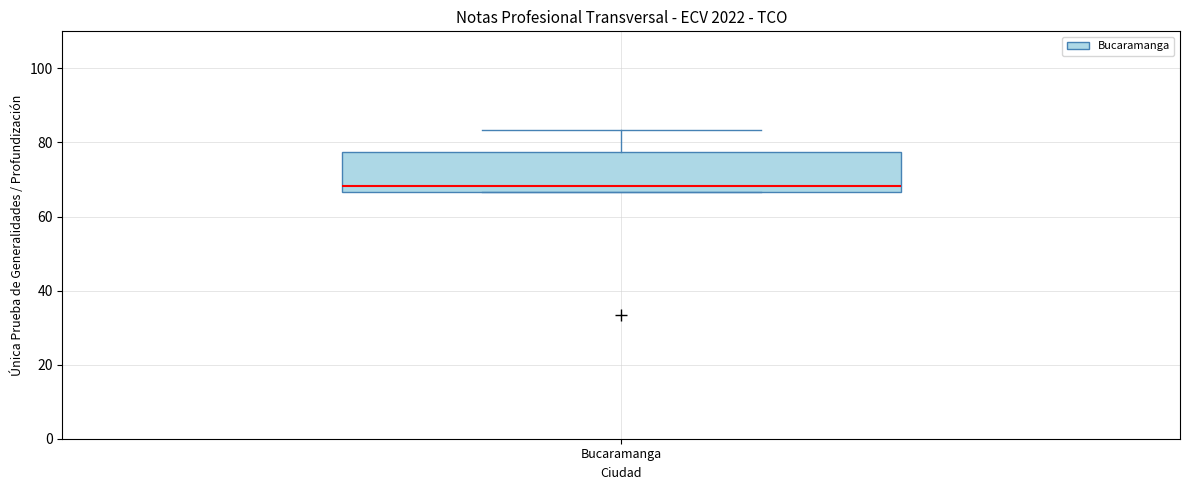

Transcribe this box plot: give where the median line is, the range the box spans, and where the two whiskers end, as read against the y-axis. The values are not printed on the chart, so give them approximately, as read against the axis.

median 68, box 66 to 78, whiskers 66 to 84